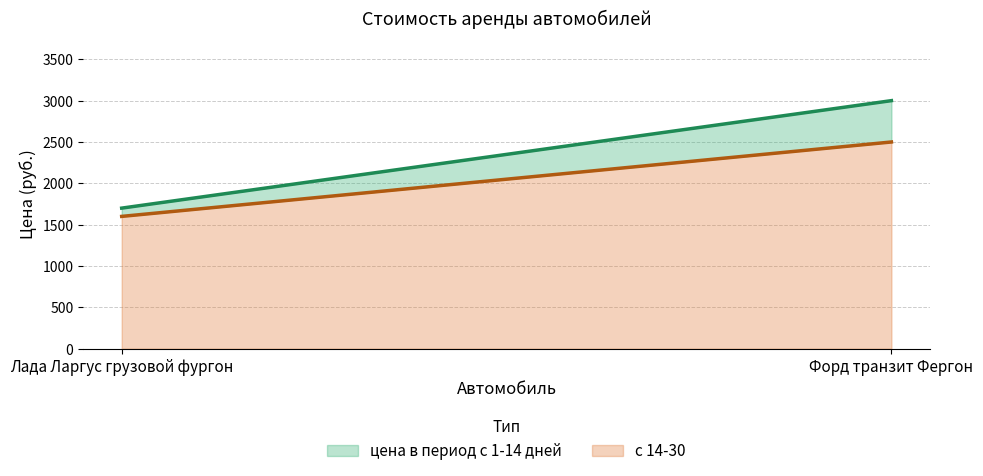

What is the minimum value shown in the chart?

1600